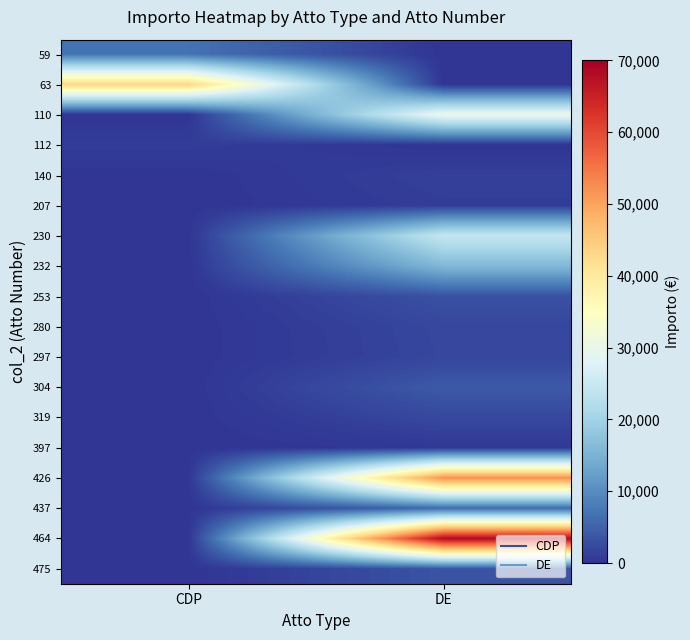

Which series changed the most between CDP and DE?

464